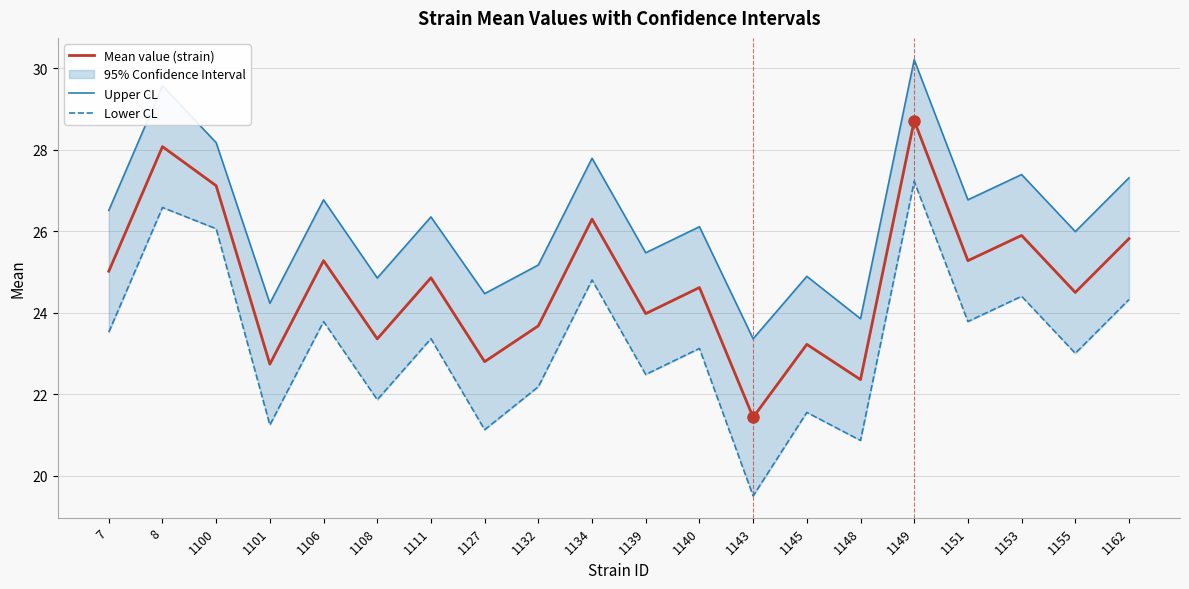

True or false: Upper CL has a value of 14.4 at 1155.

False